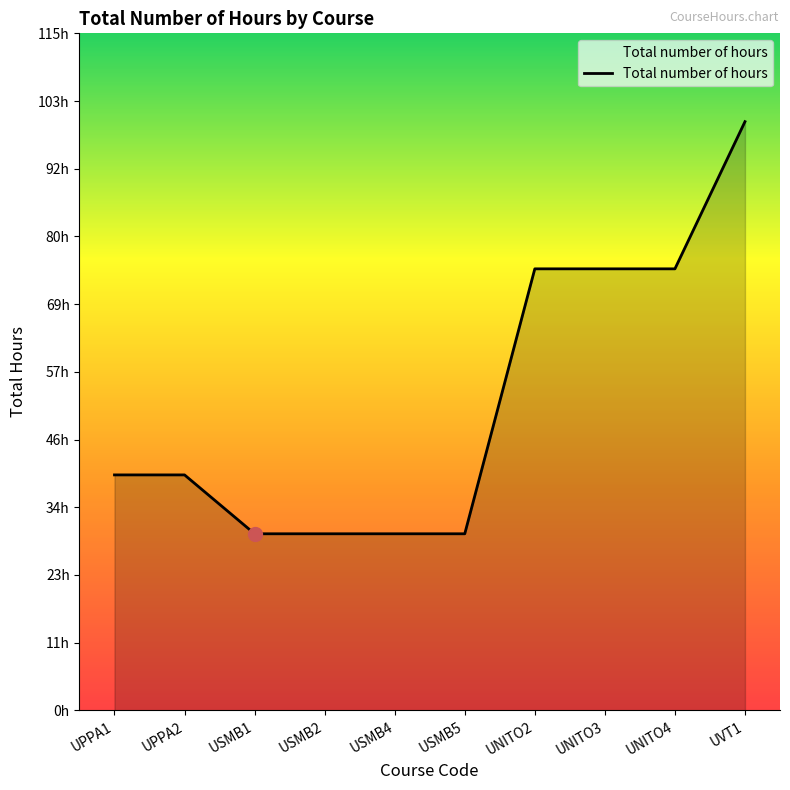

Does the chart have visible grid lines?

No